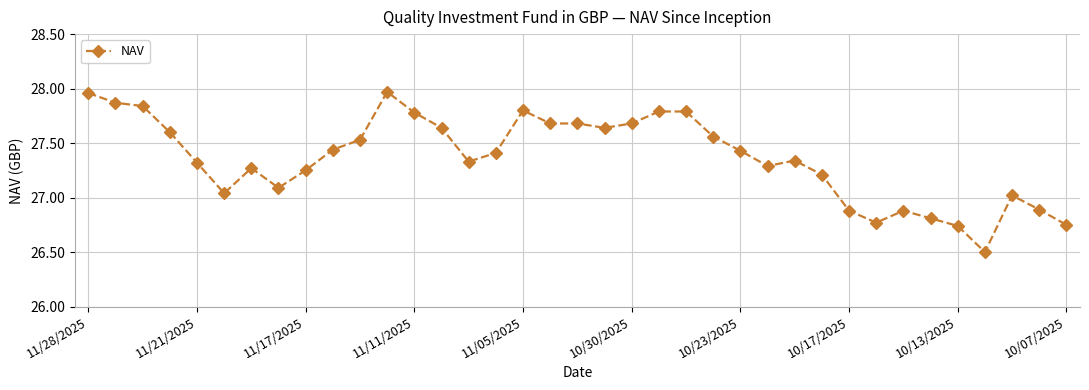

What is the value of the 36th point from the left?

26.9